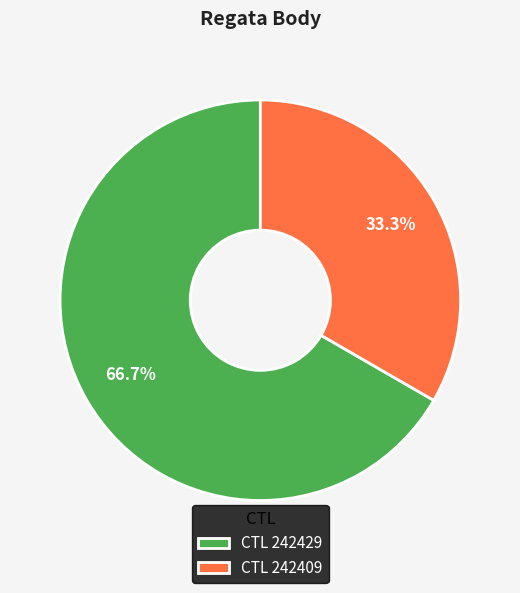

Is there a majority slice in this chart?

Yes